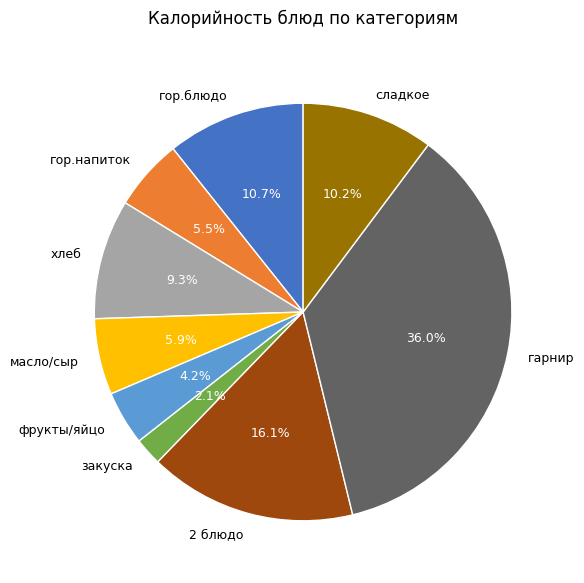

Do сладкое and масло/сыр together represent more than half of the pie?

No